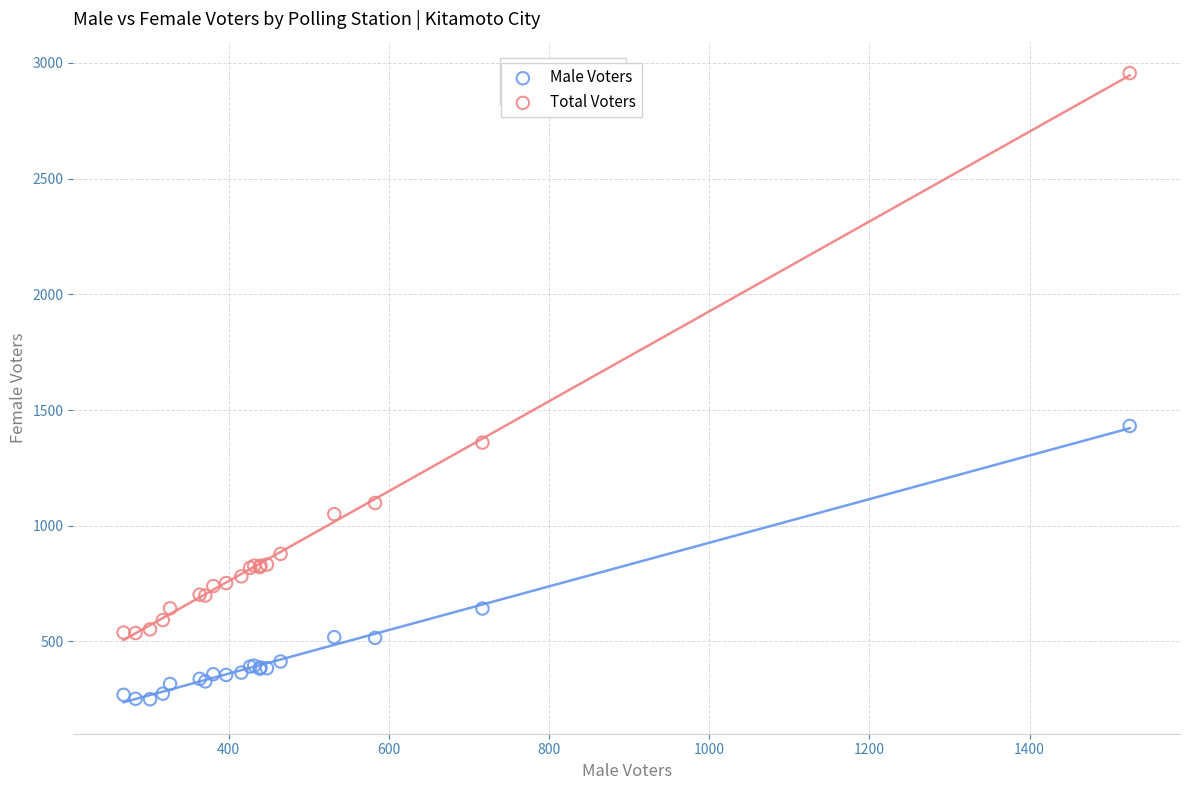

What is the X range (max minus min) for the scatter plot?

1256